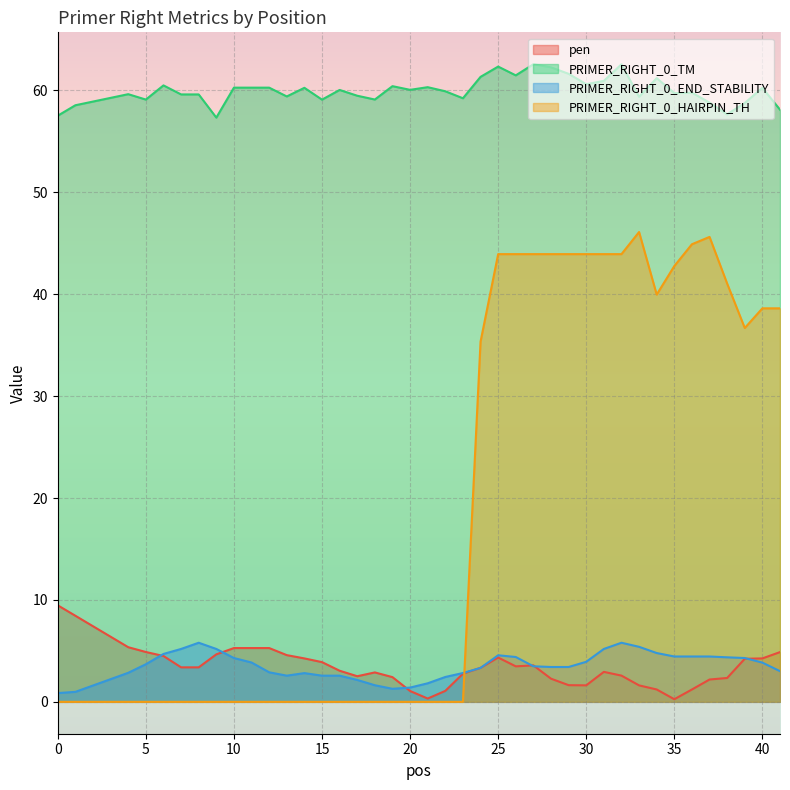

The value of pen at 14 is 7.4. True or false?

False